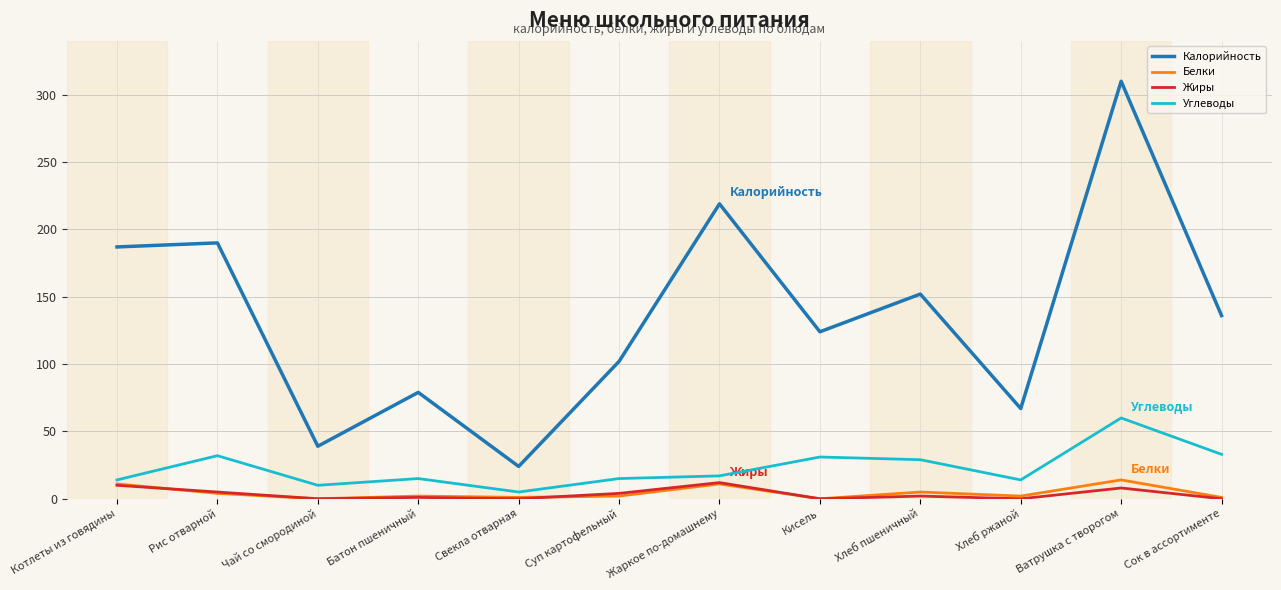

The Углеводы series shows 46 at Хлеб пшеничный. True or false?

False